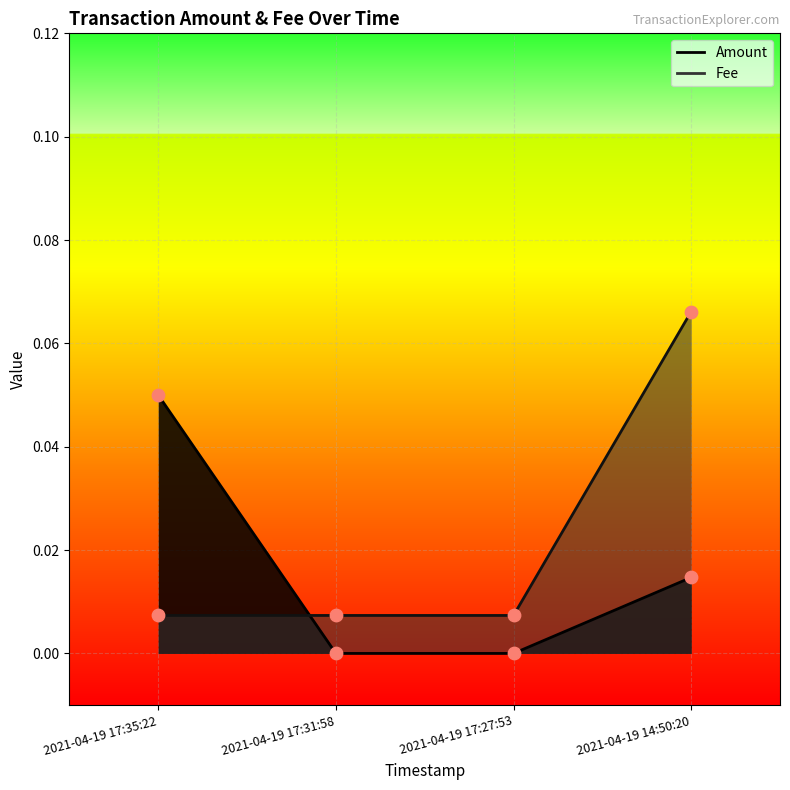

Which series has the largest Y range (max minus min)?

Fee